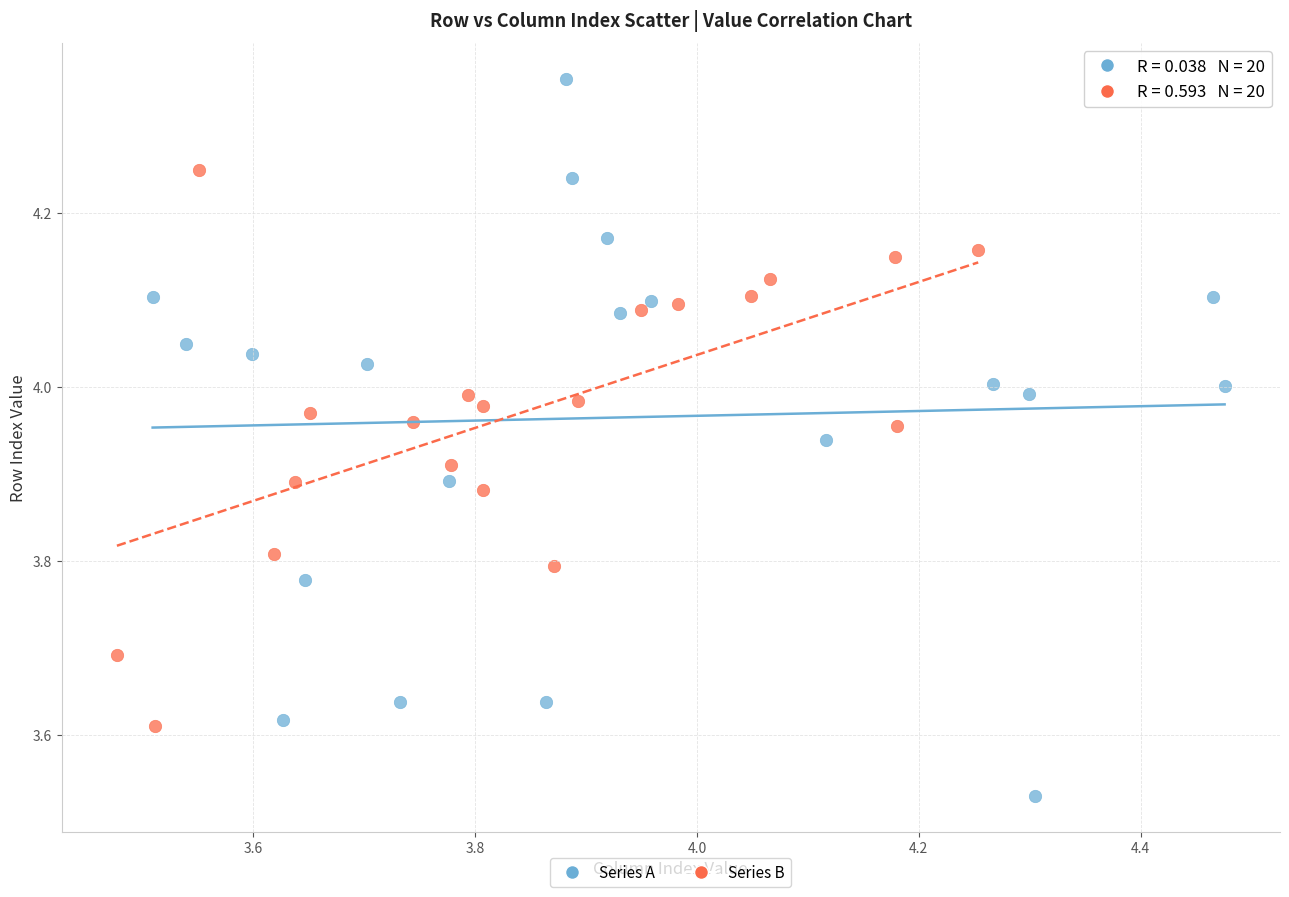

Which series has the widest spread of Y values?

Series A